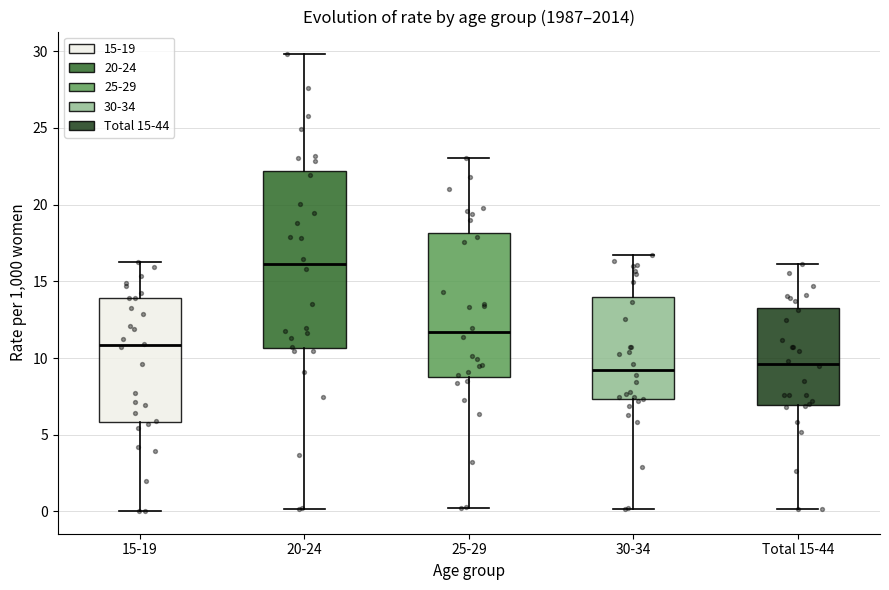

Which box is the tallest, from its lower edge to its upper edge?

20-24